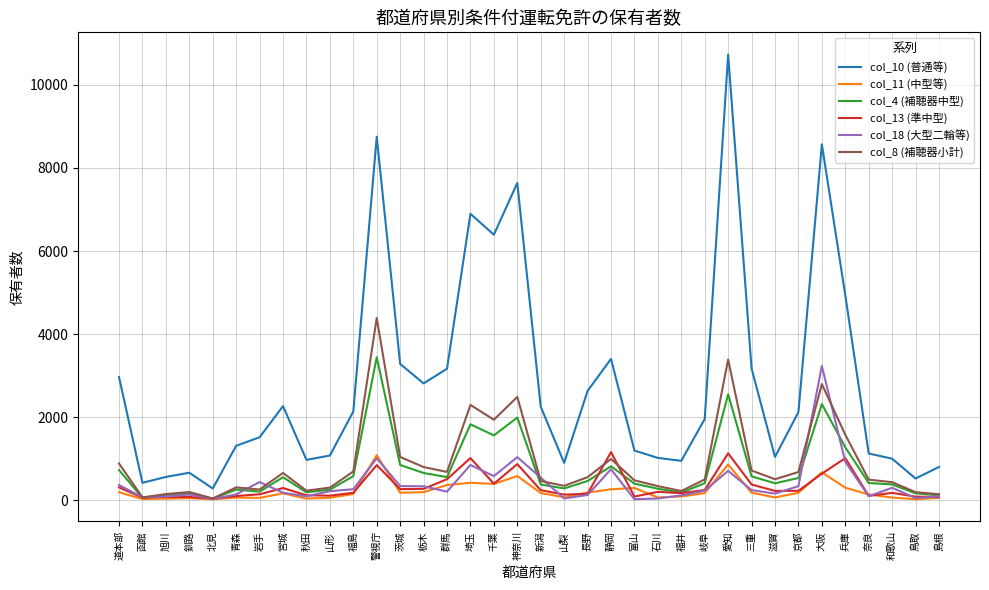

The col_13 (準中型) series shows 401 at 千葉. True or false?

True